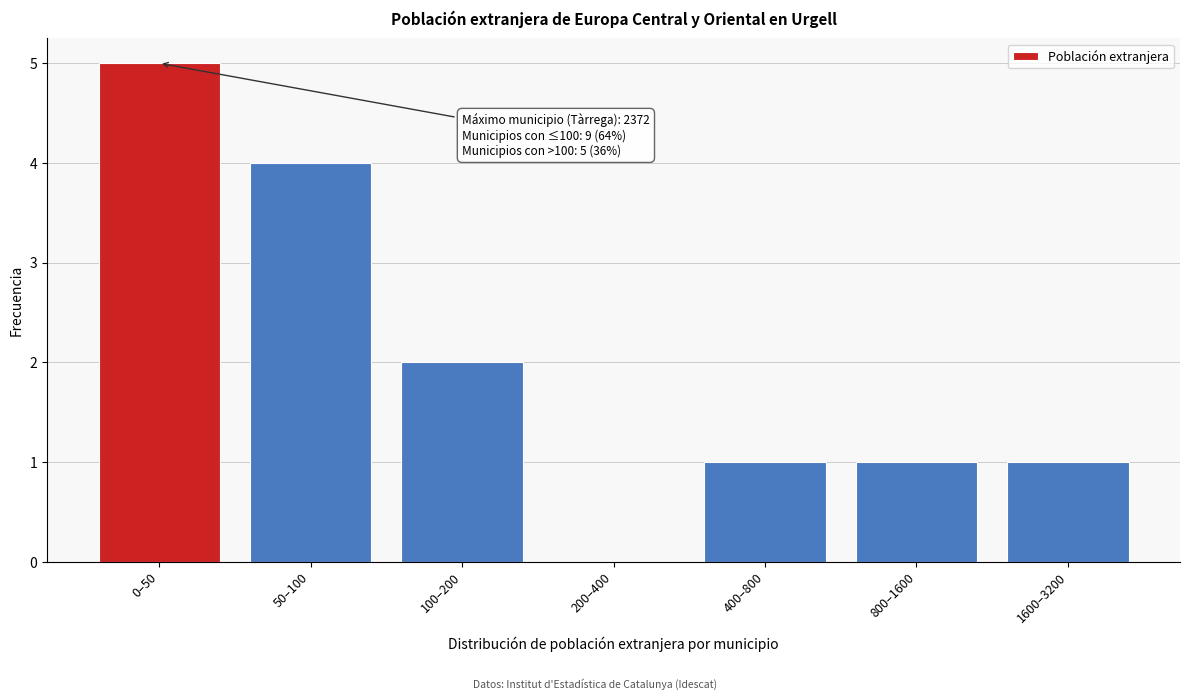

Reading right to left, transcribe all the data shown in this chart.

1600–3200=1	800–1600=1	400–800=1	200–400=0	100–200=2	50–100=4	0–50=5